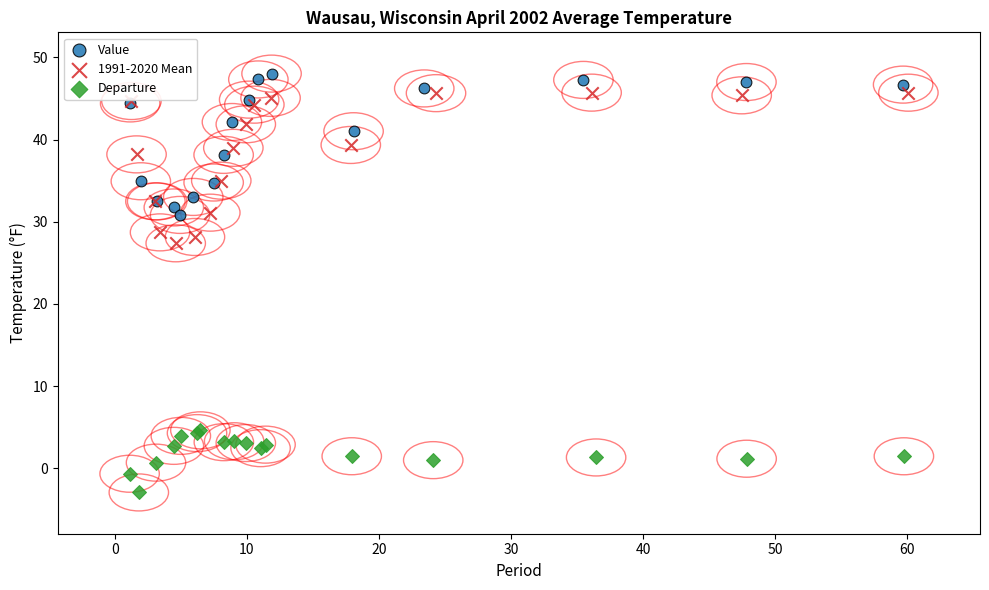

What are all the series names shown in the legend?

Value, 1991-2020 Mean, Departure